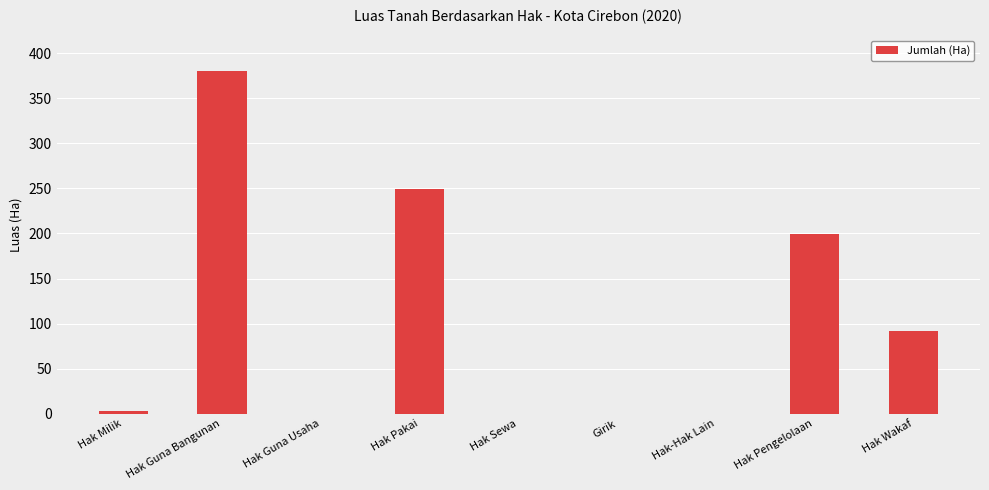

What is the sum of the values at Hak-Hak Lain and Hak Pakai?

248.9